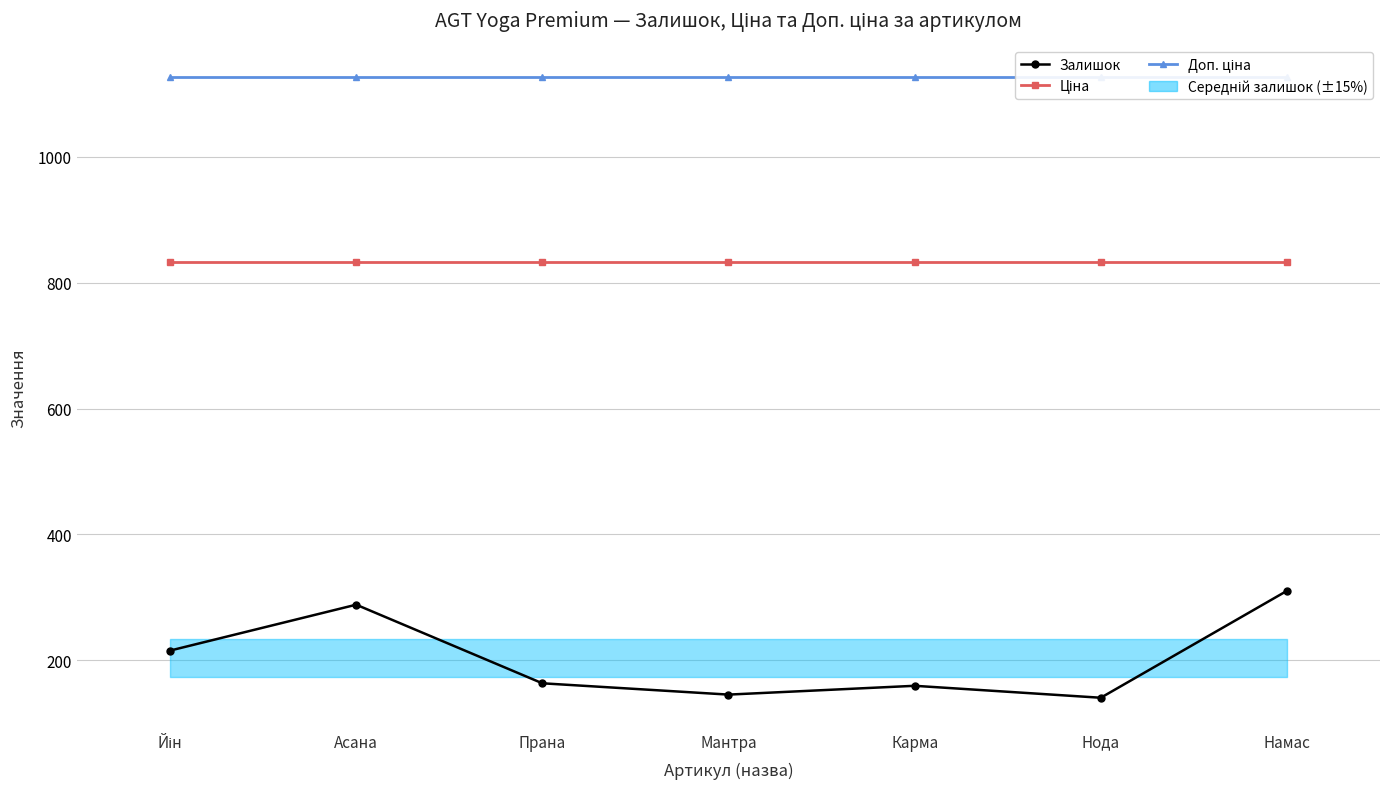

The Ціна series shows 832.4 at Прана. True or false?

True